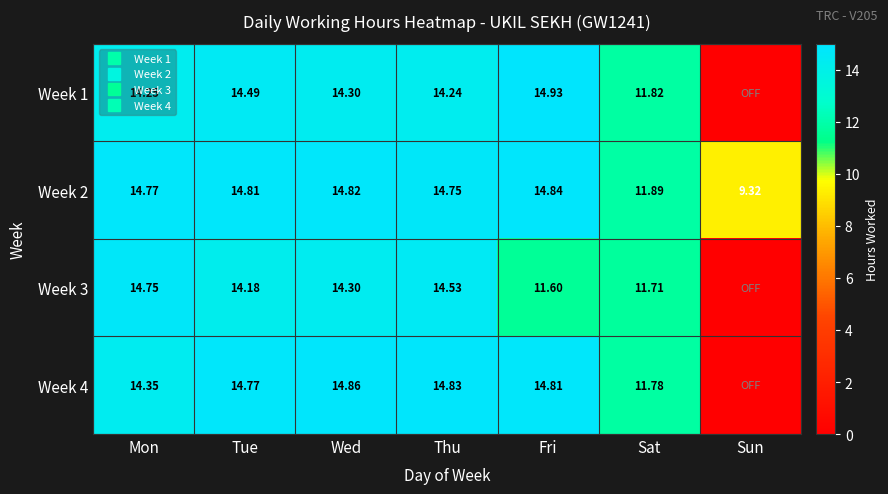

Is the value of Week 3 at Thu greater than the value of Week 1 at Sun?

Yes